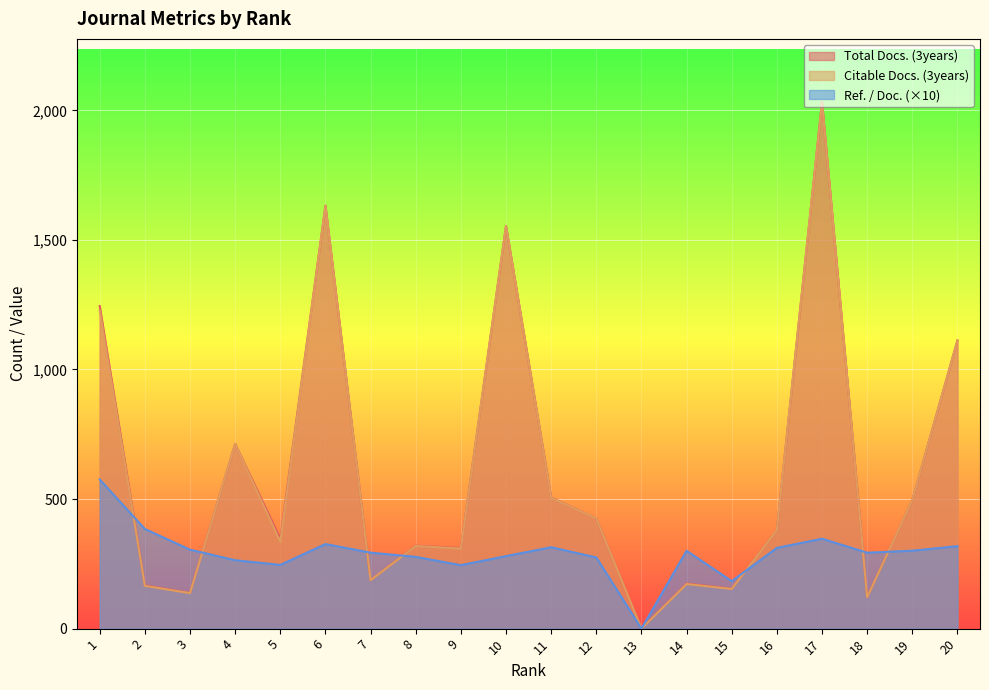

Which series changed the most between 12 and 14?

Citable Docs. (3years)